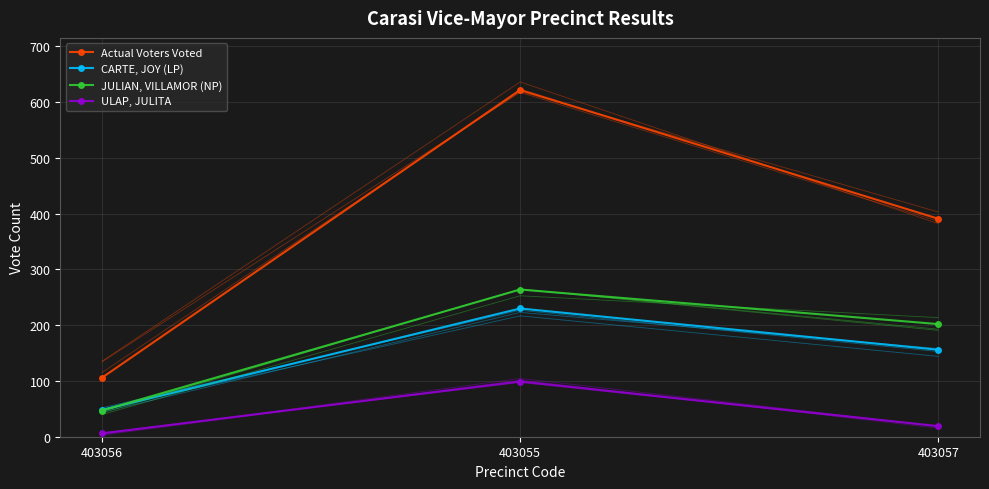

Read the ULAP, JULITA value at 403056, to the nearest 5.

5